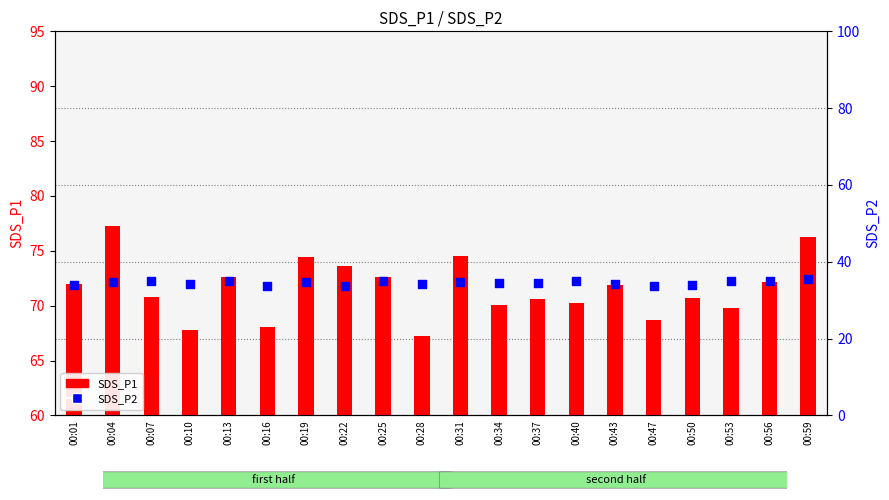

Is the value of SDS_P1 at 00:50 greater than the value of SDS_P2 at 00:19?

Yes